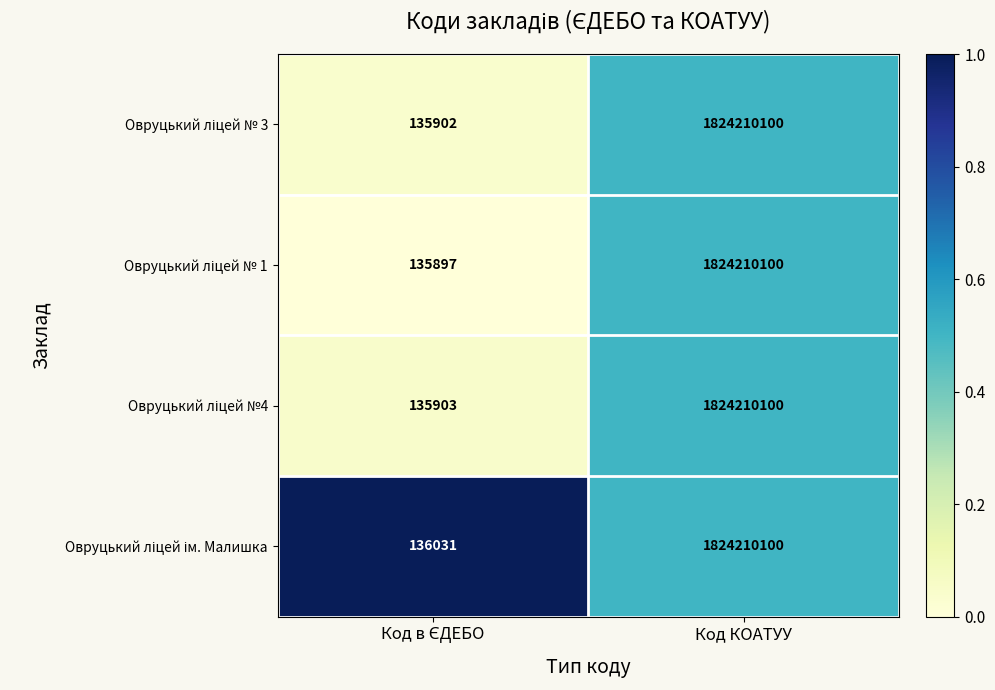

What is the maximum value shown in the chart?

1824210100